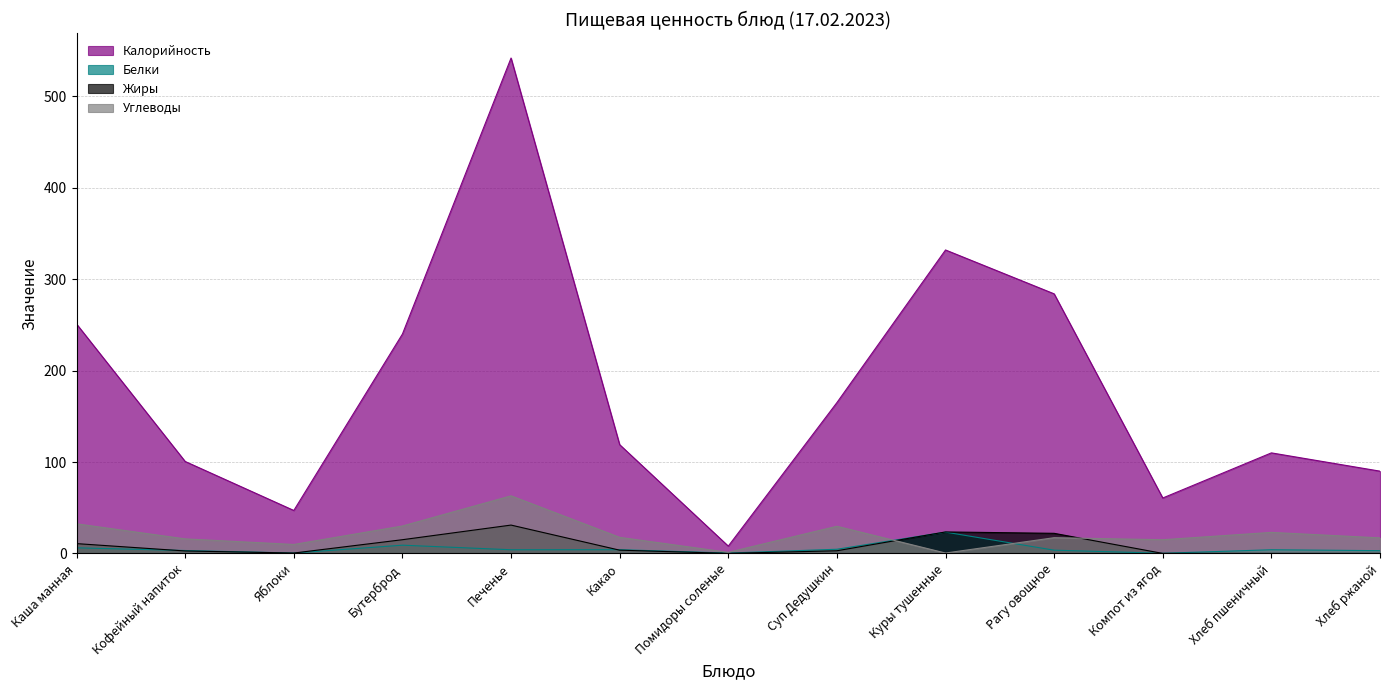

Reading left to right, transcribe all the data shown in this chart.

Калорийность: 251.0	100.6	47.0	240.0	542.0	119.0	8.0	165.0	332.0	284.0	60.6	110.0	90.0
Белки: 6.1	3.2	0.4	9.0	4.0	4.1	0.4	4.5	23.3	3.5	0.2	4.0	3.0
Жиры: 10.7	2.7	0.4	15.0	31.0	3.5	0.1	2.9	23.5	22.0	0.0	0.0	0.0
Углеводы: 32.4	15.9	9.8	30.0	63.0	17.6	1.2	29.7	0.4	17.2	15.0	23.0	17.0